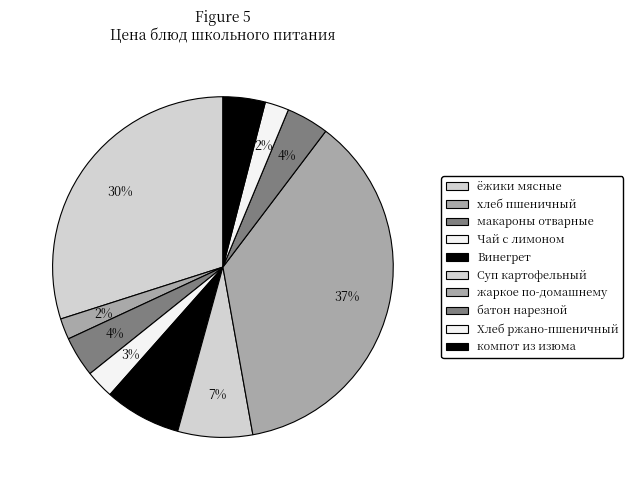

Is there a majority slice in this chart?

No